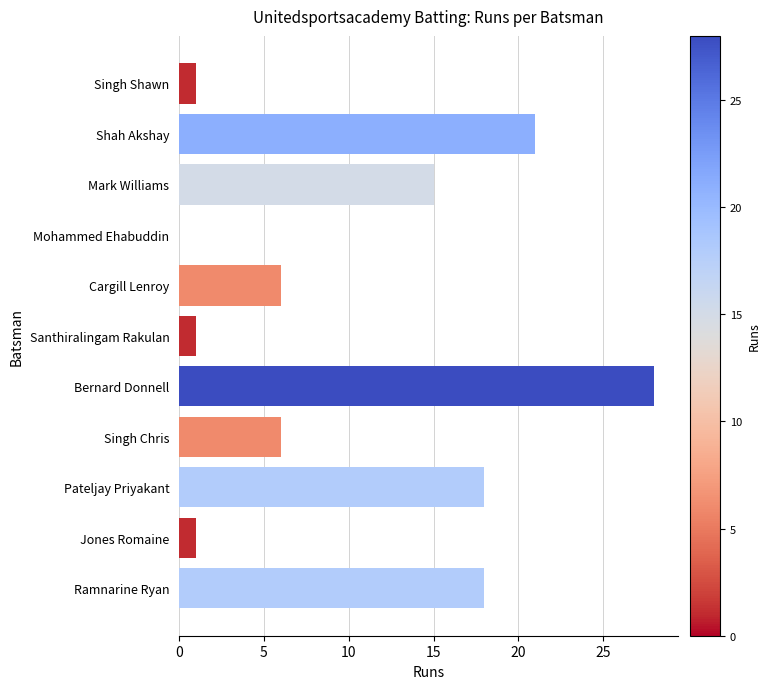

Which category has the highest value across all series?

Bernard Donnell